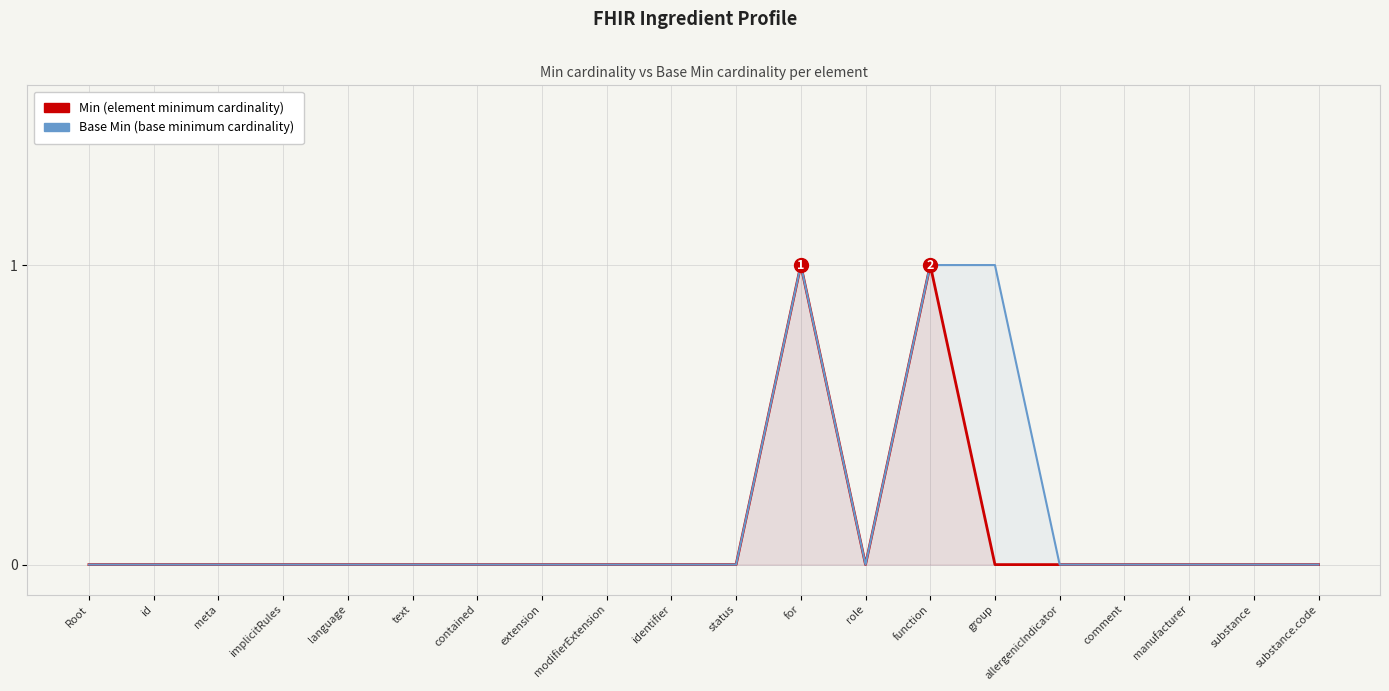

How many lines are shown in the chart?

2